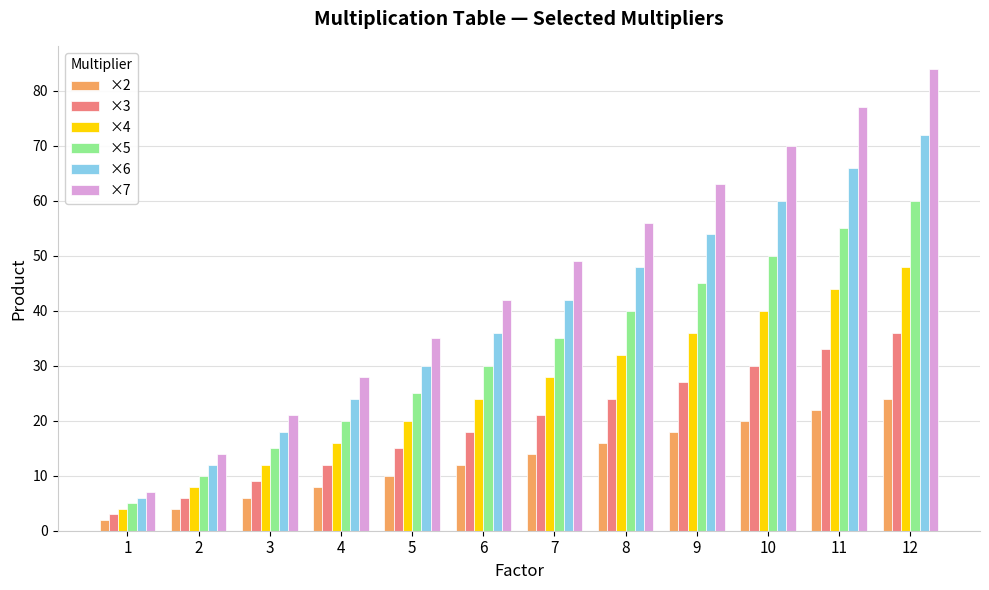

True or false: ×2 has a value of 14 at 7.

True